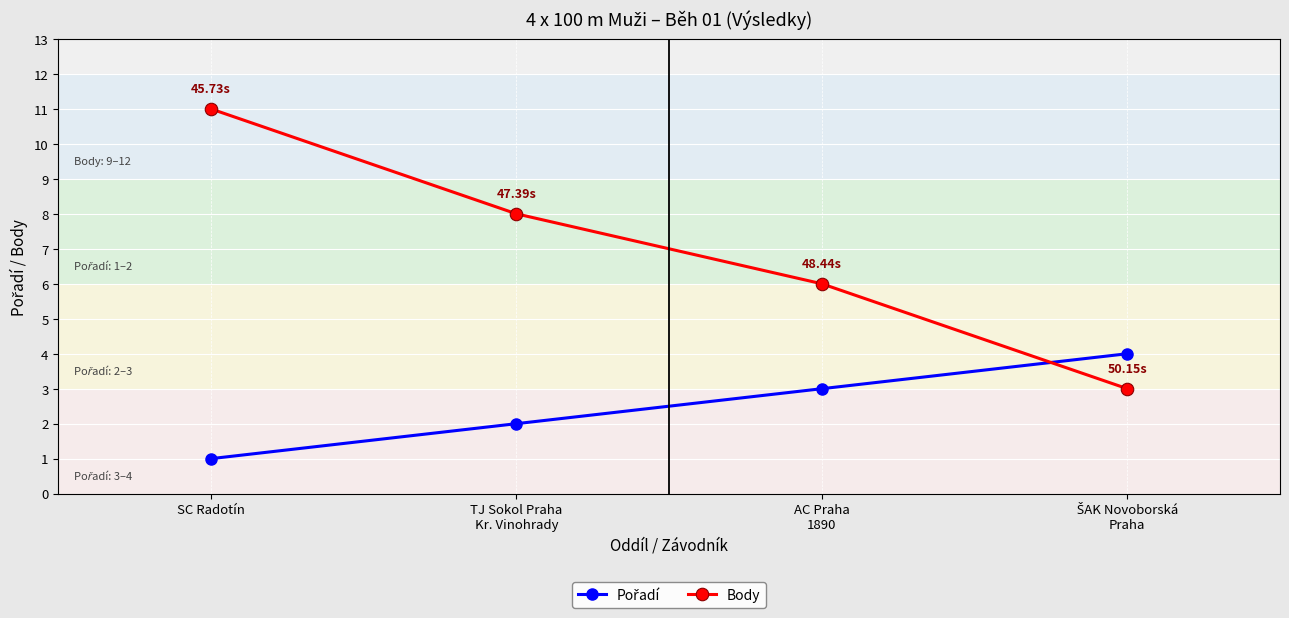

What is the label of the 4th point from the right?

SC Radotín